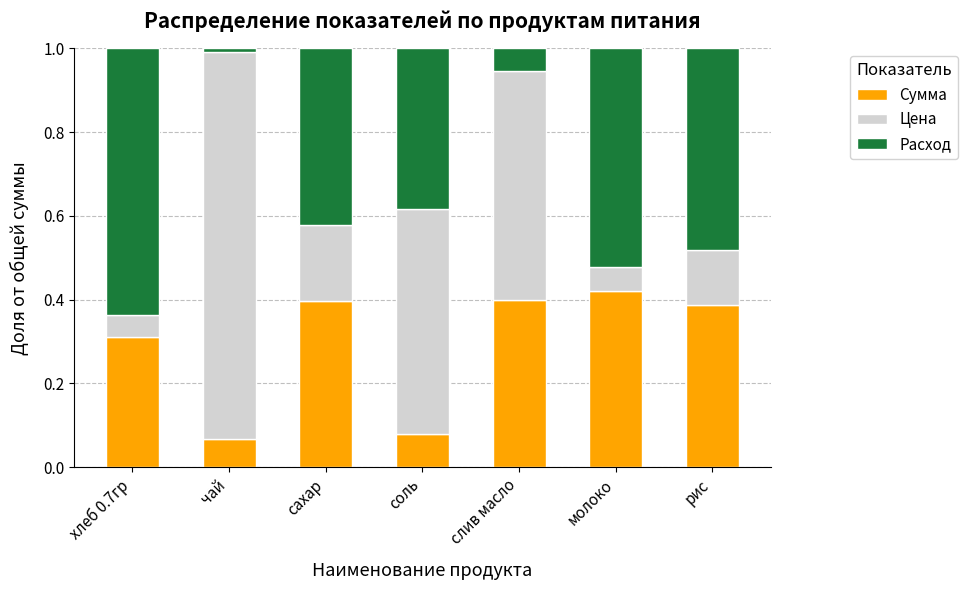

What is the total value across all series at молоко?

1.0